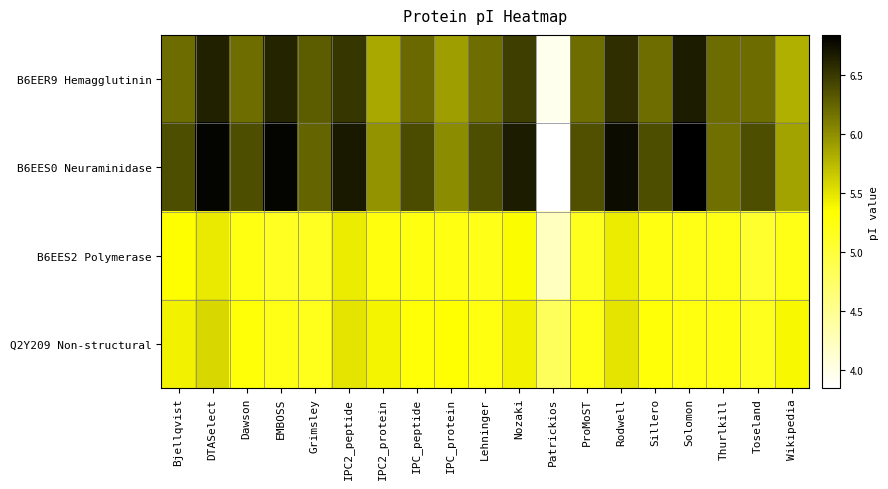

Reading left to right, list all the values displayed in this chart.

B6EER9 Hemagglutinin: Bjellqvist=6.2	DTASelect=6.6	Dawson=6.2	EMBOSS=6.6	Grimsley=6.3	IPC2_peptide=6.5	IPC2_protein=5.9	IPC_peptide=6.2	IPC_protein=5.9	Lehninger=6.2	Nozaki=6.5	Patrickios=4.0	ProMoST=6.2	Rodwell=6.6	Sillero=6.2	Solomon=6.7	Thurlkill=6.2	Toseland=6.2	Wikipedia=5.8
B6EES0 Neuraminidase: Bjellqvist=6.4	DTASelect=6.8	Dawson=6.4	EMBOSS=6.8	Grimsley=6.2	IPC2_peptide=6.7	IPC2_protein=6.0	IPC_peptide=6.4	IPC_protein=6.0	Lehninger=6.4	Nozaki=6.7	Patrickios=3.8	ProMoST=6.4	Rodwell=6.8	Sillero=6.4	Solomon=6.8	Thurlkill=6.2	Toseland=6.4	Wikipedia=5.9
B6EES2 Polymerase: Bjellqvist=5.3	DTASelect=5.5	Dawson=5.2	EMBOSS=5.1	Grimsley=5.1	IPC2_peptide=5.4	IPC2_protein=5.3	IPC_peptide=5.2	IPC_protein=5.2	Lehninger=5.2	Nozaki=5.4	Patrickios=4.2	ProMoST=5.2	Rodwell=5.4	Sillero=5.2	Solomon=5.2	Thurlkill=5.2	Toseland=5.1	Wikipedia=5.2
Q2Y209 Non-structural: Bjellqvist=5.4	DTASelect=5.6	Dawson=5.3	EMBOSS=5.2	Grimsley=5.2	IPC2_peptide=5.5	IPC2_protein=5.4	IPC_peptide=5.3	IPC_protein=5.3	Lehninger=5.3	Nozaki=5.4	Patrickios=4.8	ProMoST=5.2	Rodwell=5.5	Sillero=5.3	Solomon=5.3	Thurlkill=5.3	Toseland=5.2	Wikipedia=5.4